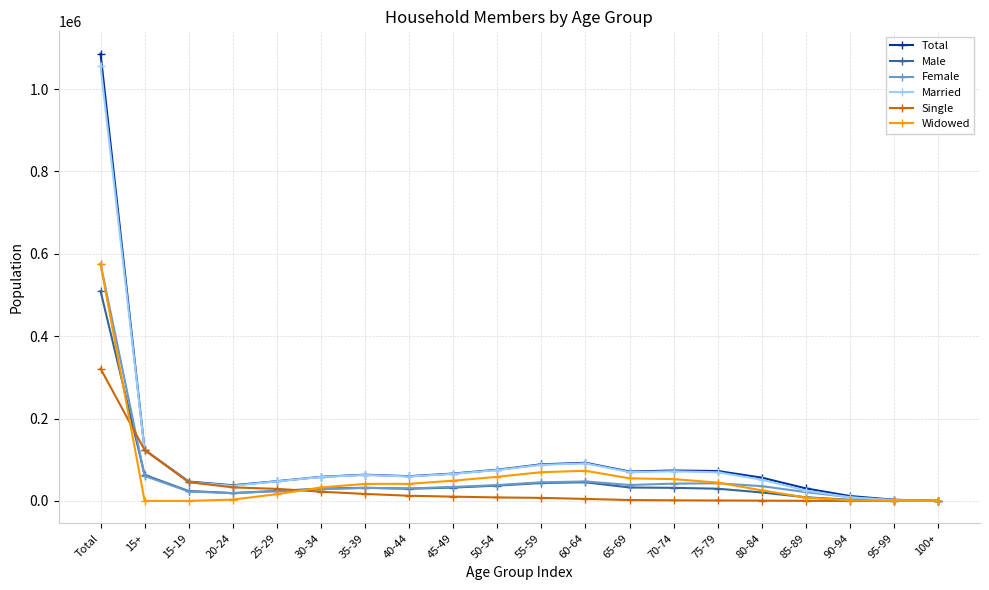

How many lines are shown in the chart?

6